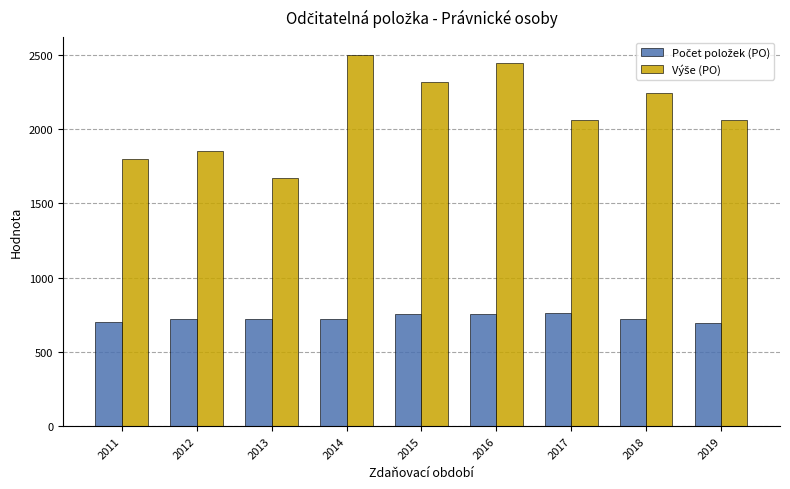

At how many categories does at least one series exceed 1618?

9